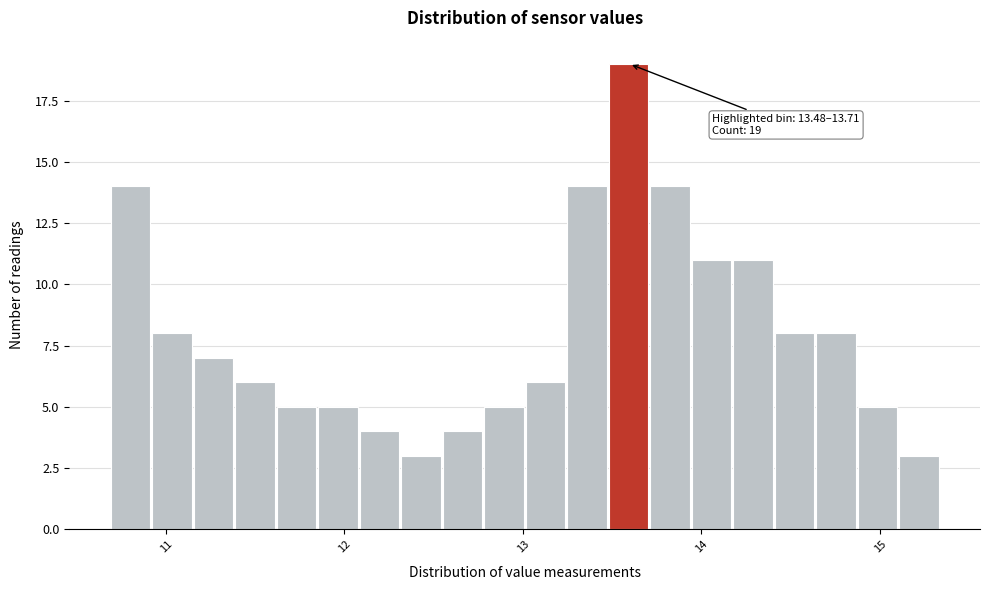

Around what value on the x-axis is the tallest bar? Give the approximate position of its centre, as read against the axis.

13.6